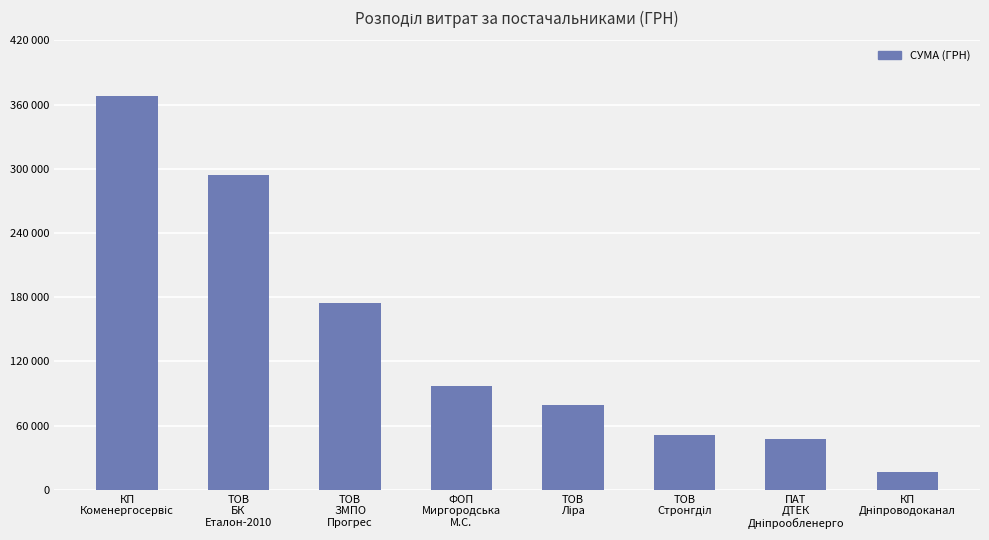

Does the chart contain any negative values?

No